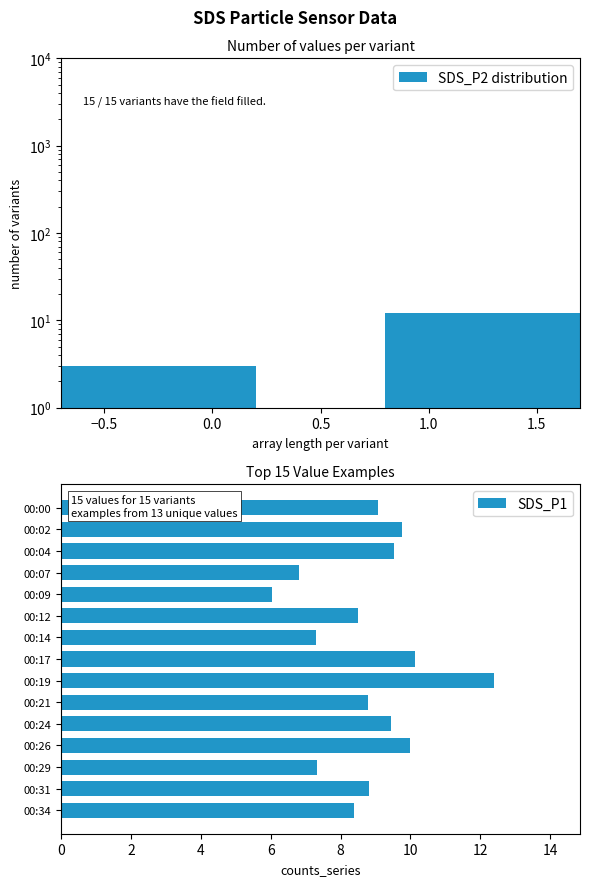

List the labels in order of value, largest first.

00:19, 00:17, 00:26, 00:02, 00:04, 00:24, 00:00, 00:31, 00:21, 00:12, 00:34, 00:29, 00:14, 00:07, 00:09